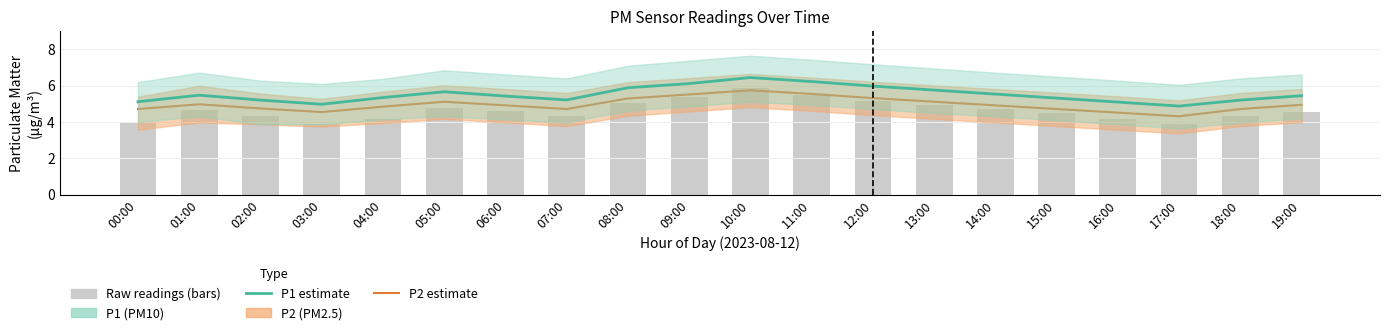

Rank the series by their average value, from lowest to highest.

Raw P1 readings, P2, P1